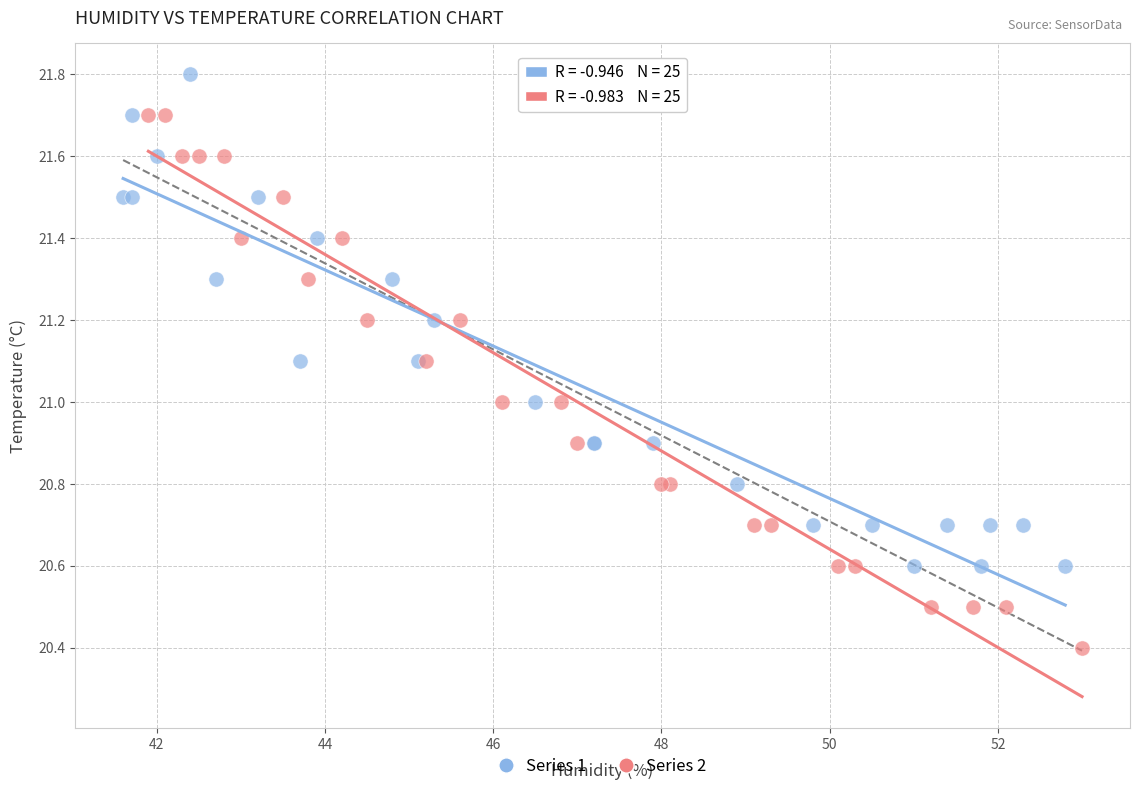

Which series has the widest spread of Y values?

Series 2